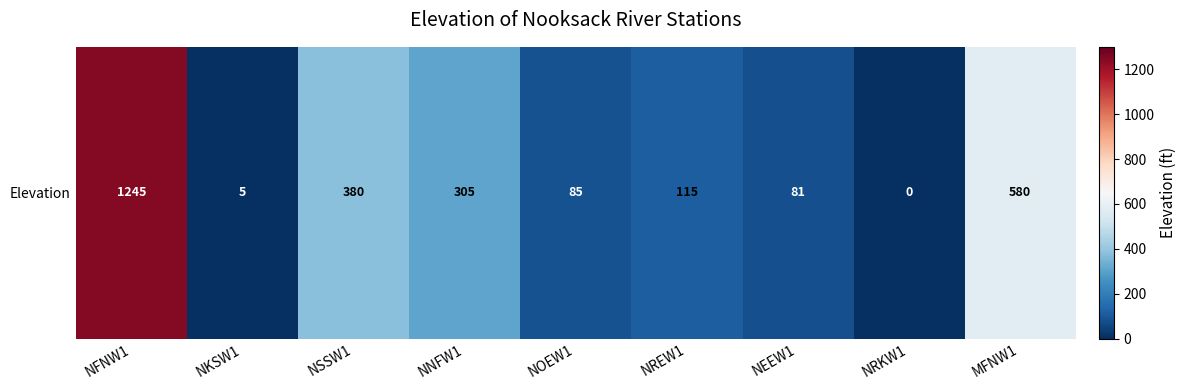

At which category does the chart reach its peak across all series?

NFNW1